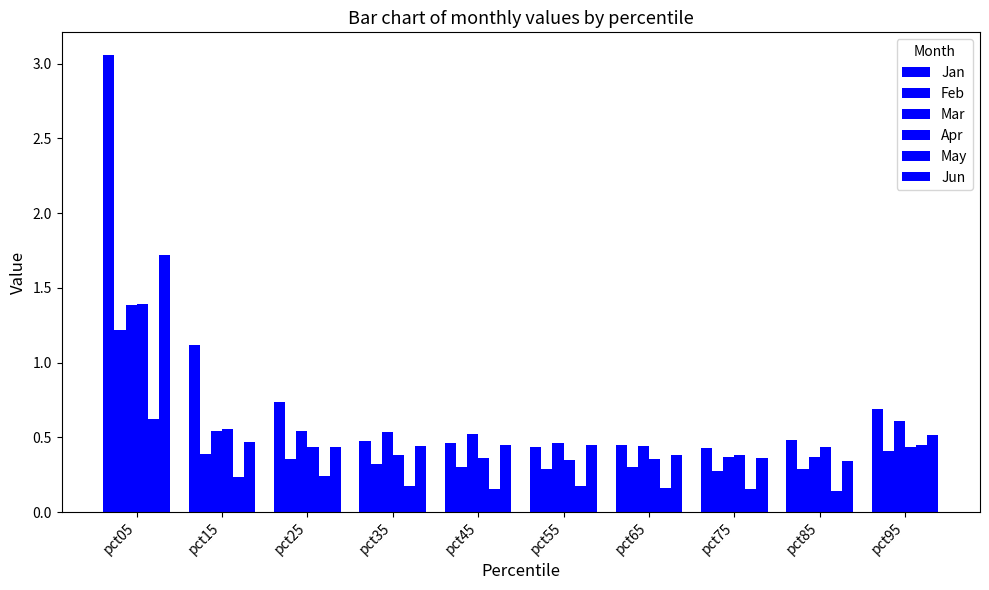

At which label does Jun reach its peak?

pct05